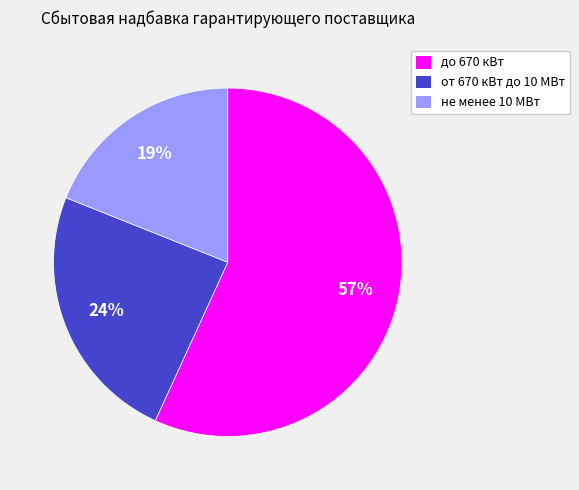

How many segments does this pie chart have?

3